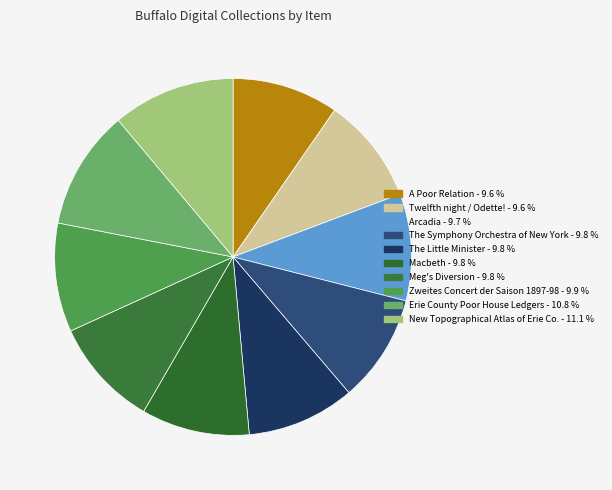

True or false: Arcadia accounts for 10% of the total.

True